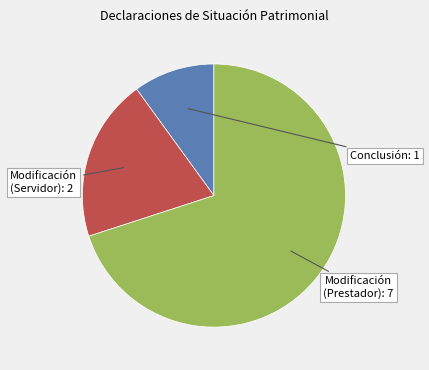

Which has a higher value, Modificación (Servidor) or Conclusión?

Modificación (Servidor)